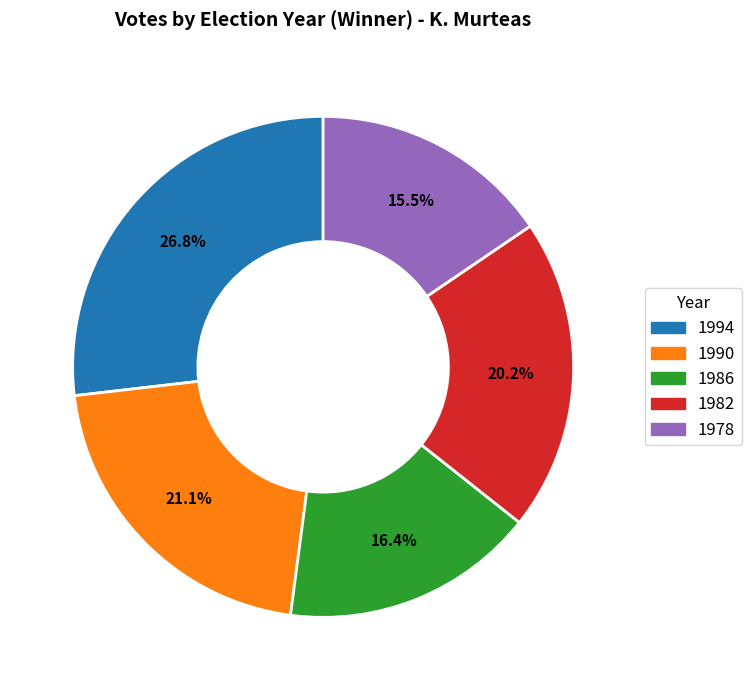

Combined, what portion of the pie is 1994 and 1982?

47.0%